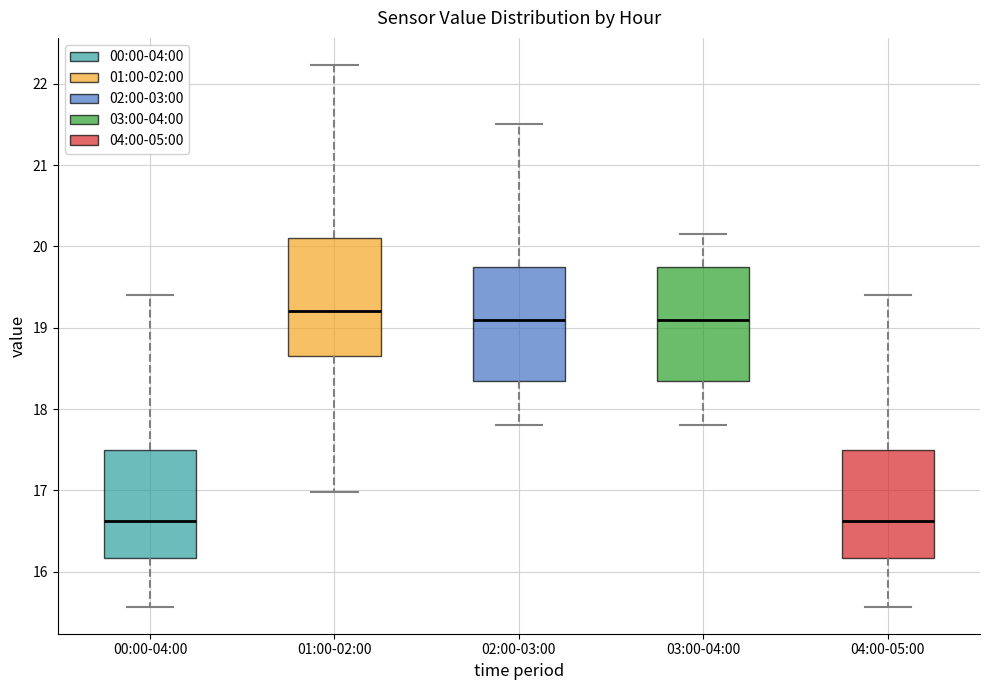

Reading left to right, transcribe this box plot: for each box, give where its median line is, the range the box spans, and where its two whiskers end, as read against the y-axis. The values are not printed on the chart, so give them approximately, as read against the axis.

00:00-04:00: median 16.6, box 16.2 to 17.5, whiskers 15.6 to 19.4
01:00-02:00: median 19.2, box 18.7 to 20.1, whiskers 17.0 to 22.2
02:00-03:00: median 19.1, box 18.4 to 19.8, whiskers 17.8 to 21.5
03:00-04:00: median 19.1, box 18.4 to 19.8, whiskers 17.8 to 20.2
04:00-05:00: median 16.6, box 16.2 to 17.5, whiskers 15.6 to 19.4